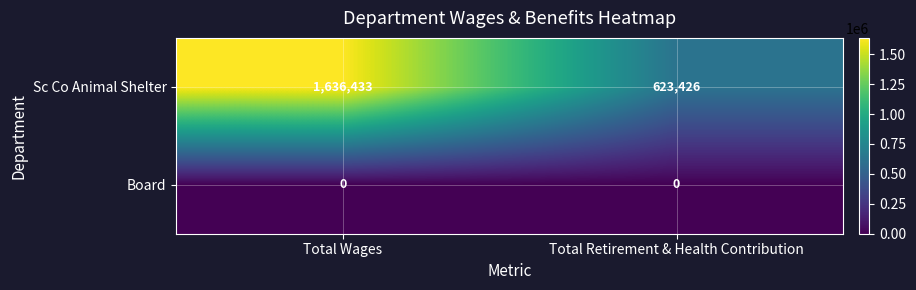

What is the sum of all Sc Co Animal Shelter values?

2259859